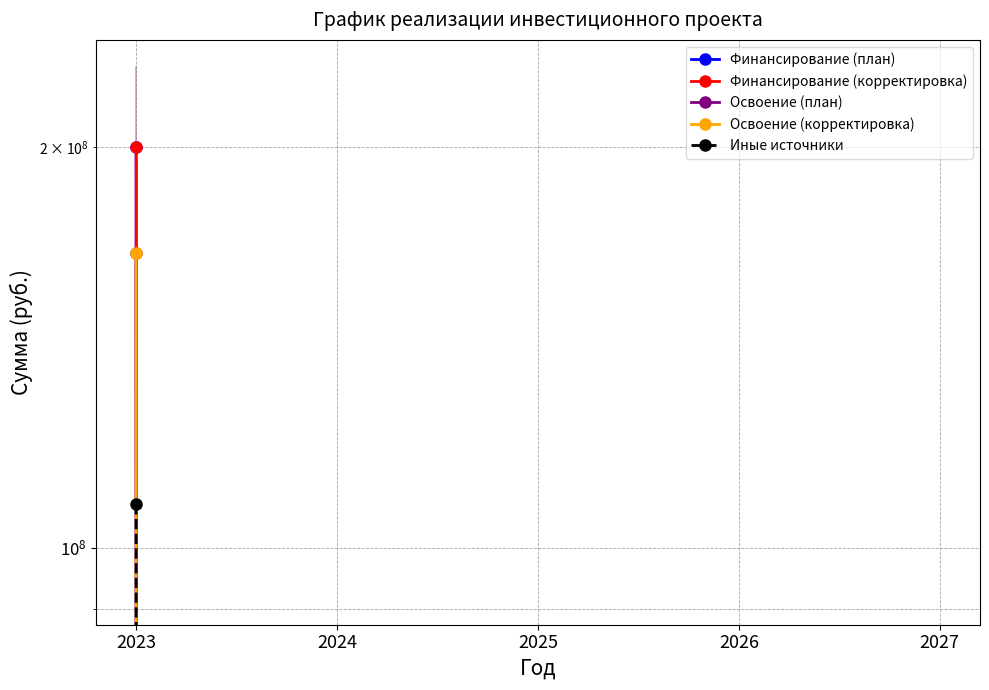

True or false: Освоение (план) has a value of 0 at 2025.

True